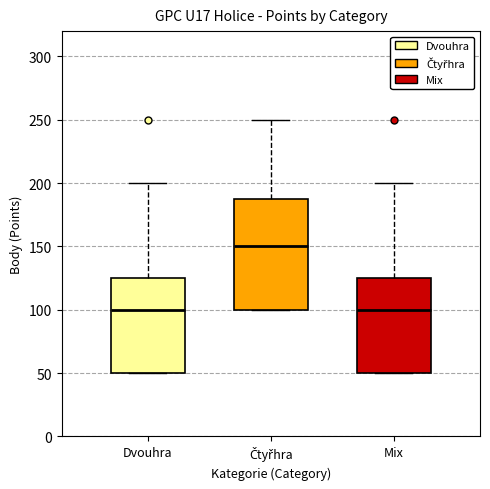

Which box is the tallest, from its lower edge to its upper edge?

Čtyřhra